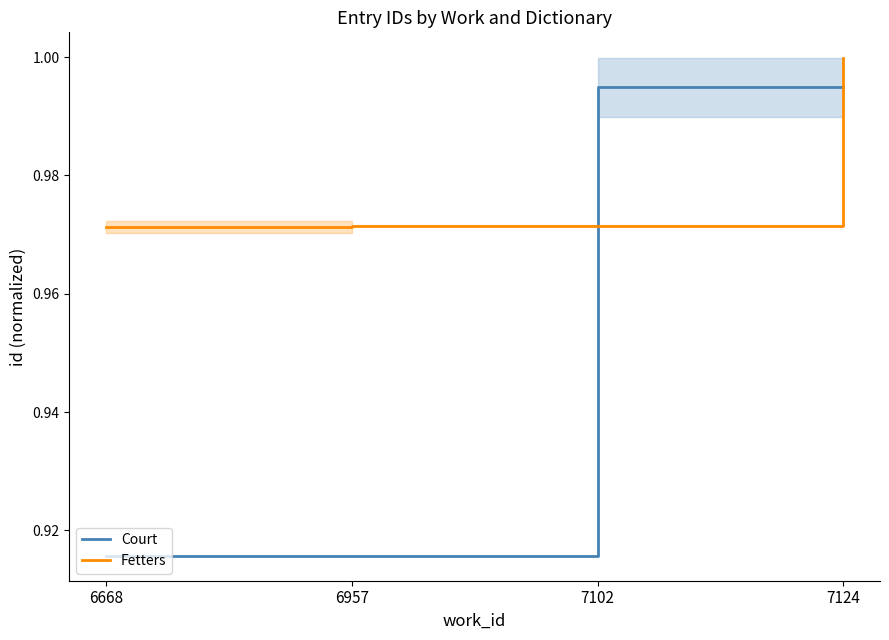

Which series has the largest total across all categories?

Fetters